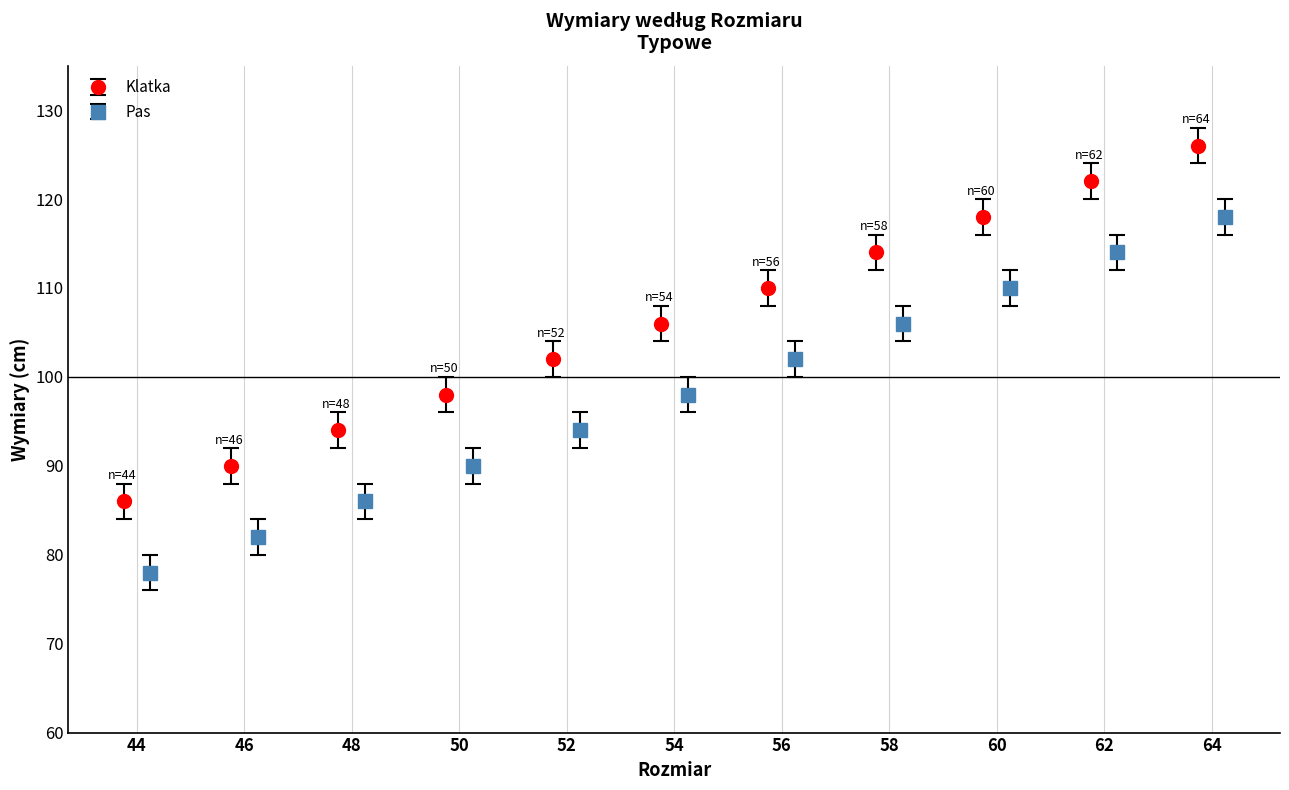

How many bars are there in total?

11